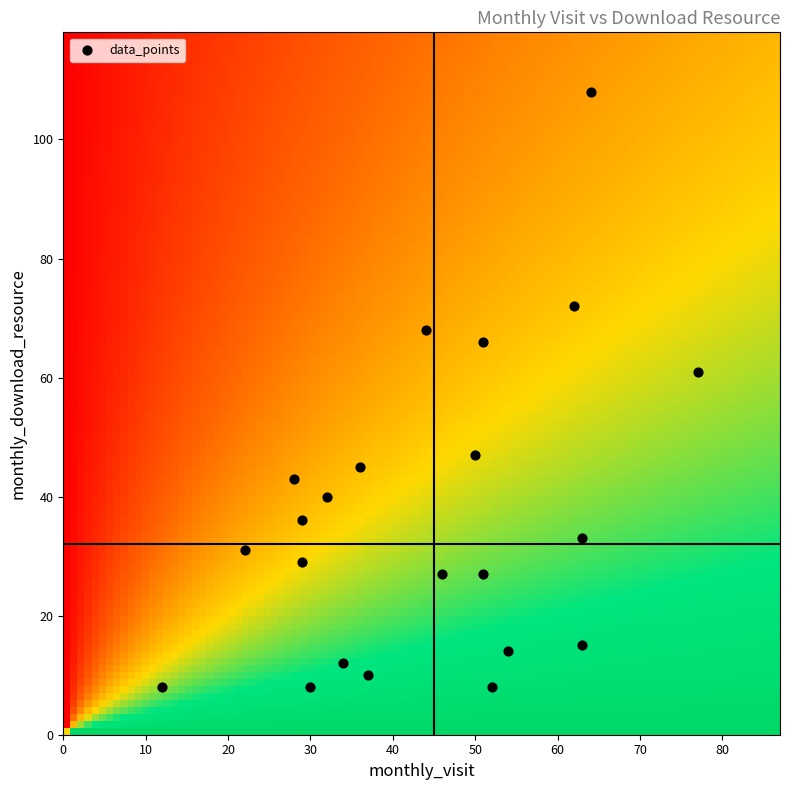

What is the range of X values (max minus min)?

65